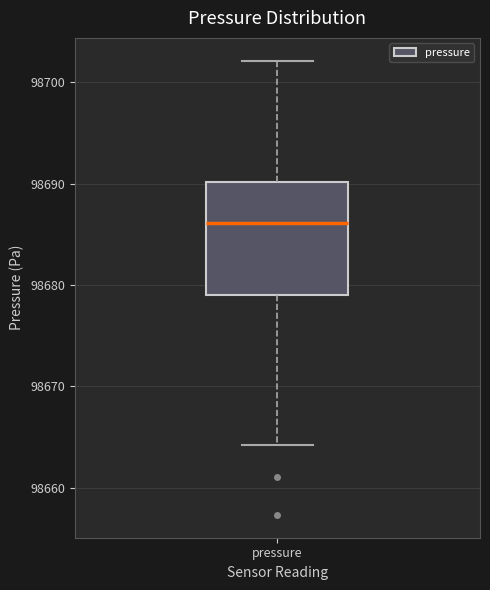

Transcribe this box plot: give where the median line is, the range the box spans, and where the two whiskers end, as read against the y-axis. The values are not printed on the chart, so give them approximately, as read against the axis.

median 98686, box 98679 to 98690, whiskers 98664 to 98702